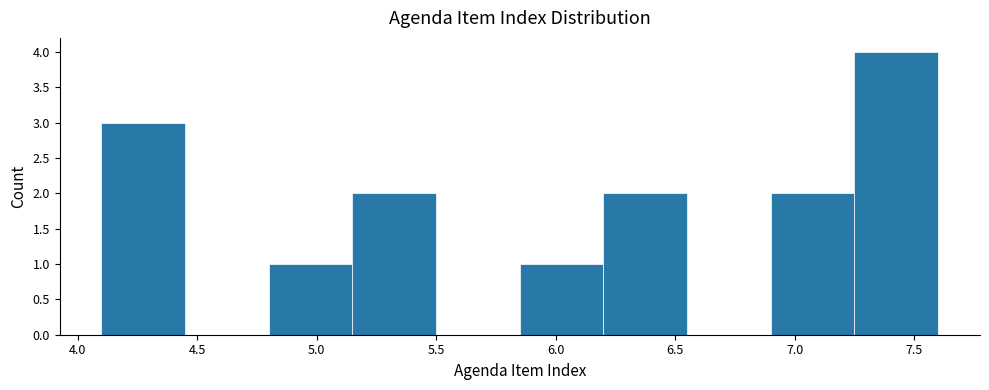

Which range on the x-axis has the tallest bar?

7.25 to 7.60